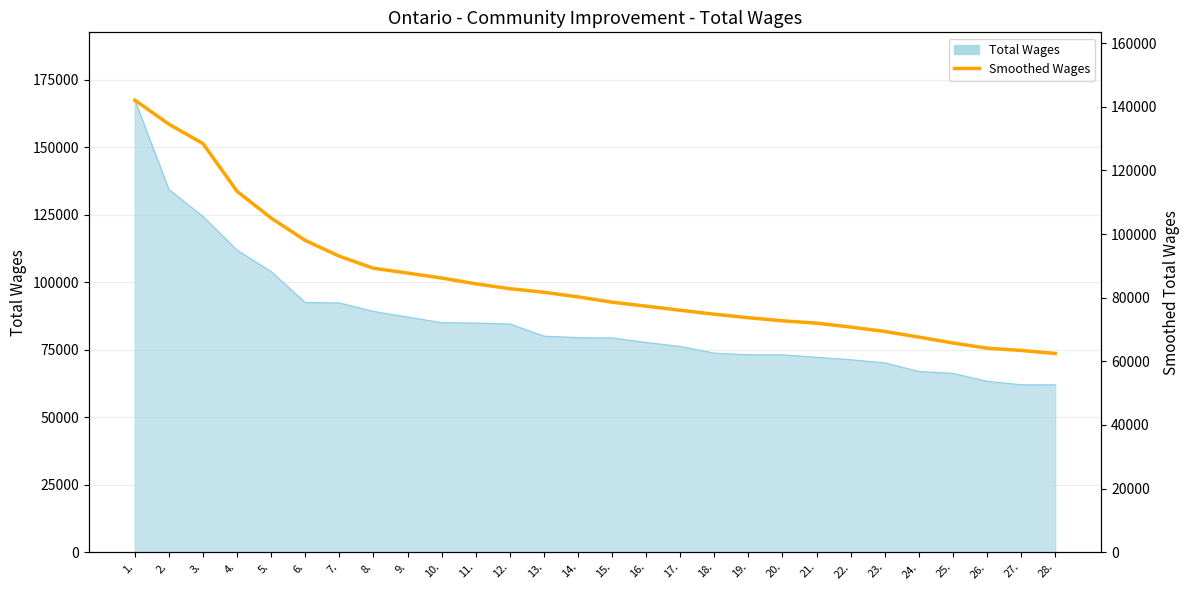

What is the label of the 3rd point from the left?

3.